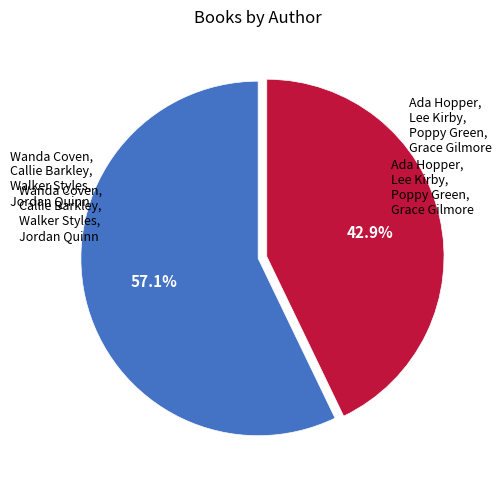

Which category accounts for the majority?

Wanda Coven, Callie Barkley, Walker Styles, Jordan Quinn